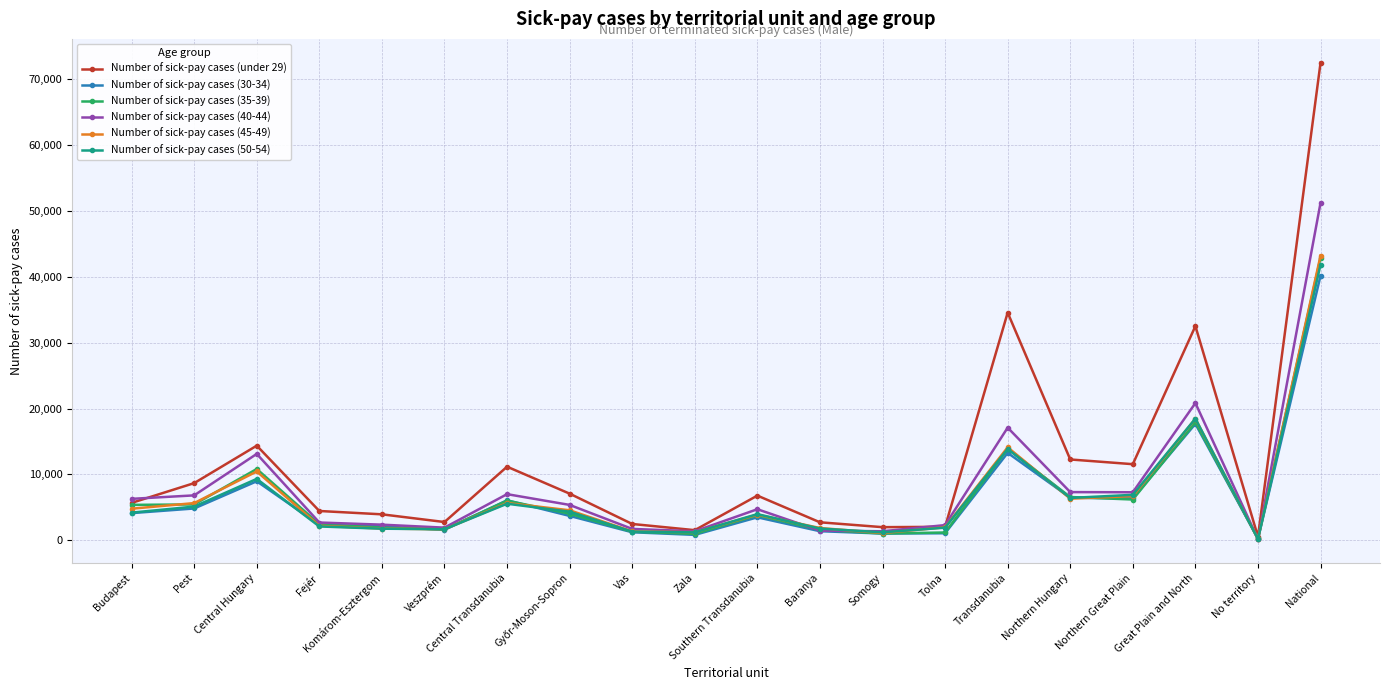

What is the sum of the Number of sick-pay cases (40-44) values at Fejér and Tolna?

5015